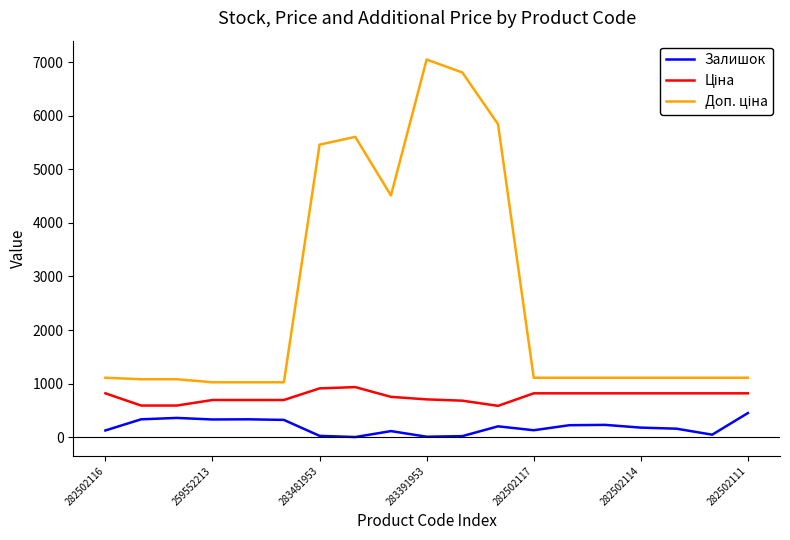

What is the maximum value for Залишок?

450.0